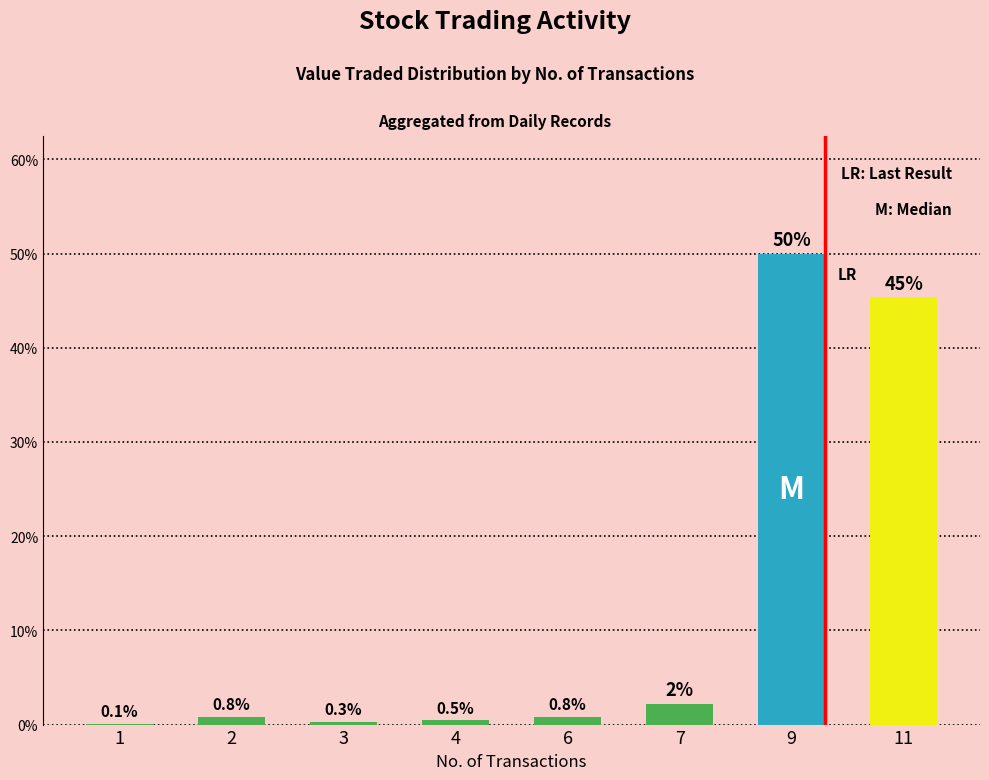

Which label corresponds to the largest value in the chart?

9